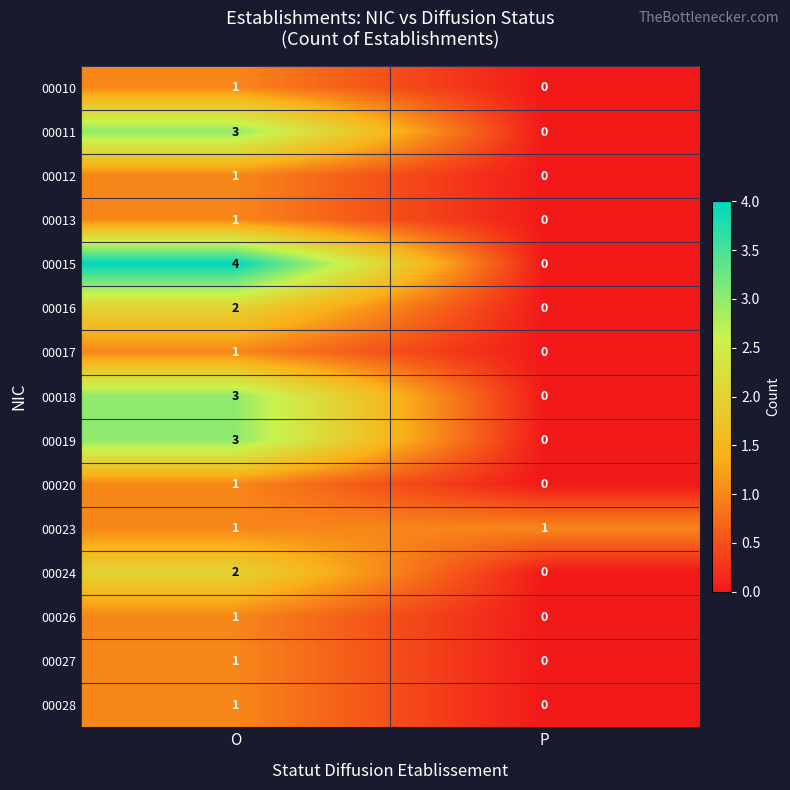

How many values in the 00027 series are below 1?

1